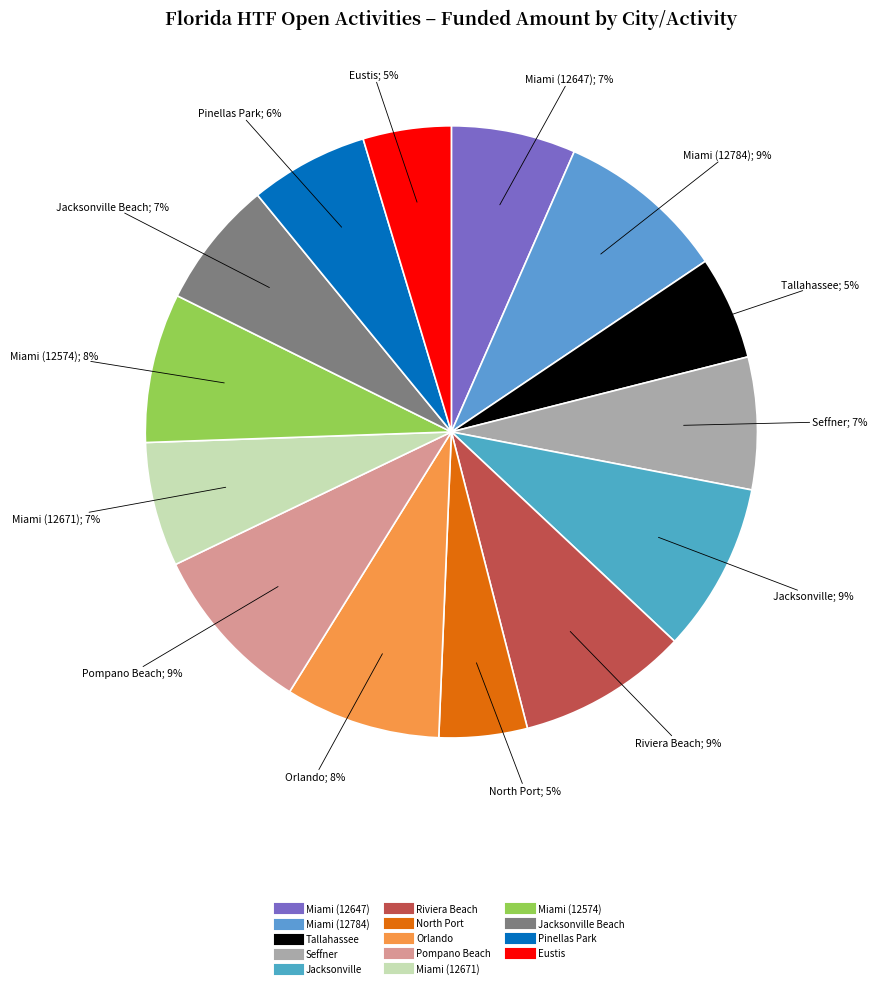

How many slices are in this pie chart?

14